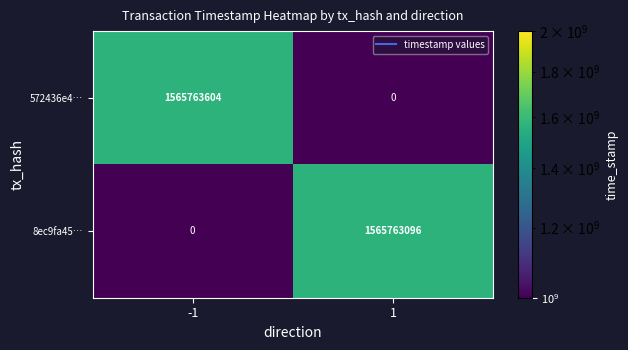

Is it true that 8ec9fa45… equals -491807381 at -1?

False